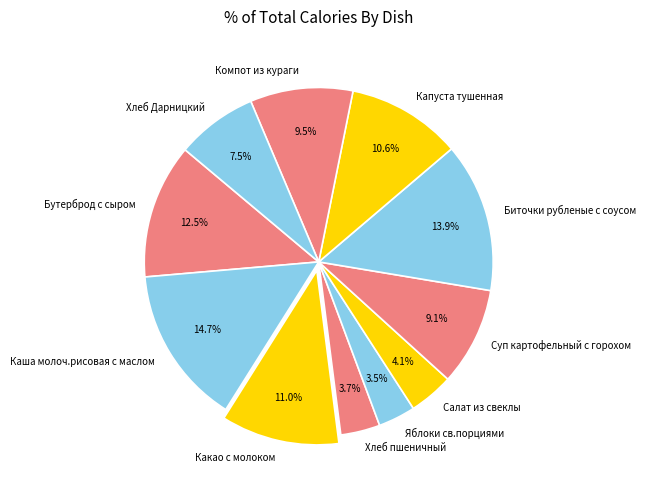

Do Каша молоч.рисовая с маслом and Бутерброд с сыром together represent more than half of the pie?

No